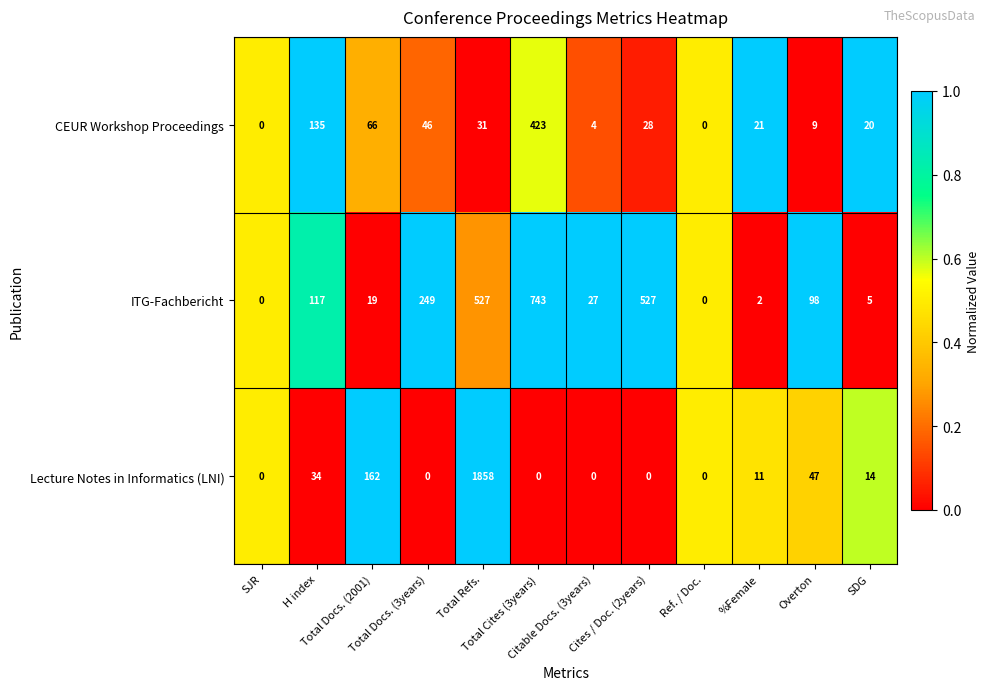

What is the difference between the maximum and minimum values in the CEUR Workshop Proceedings series?

423